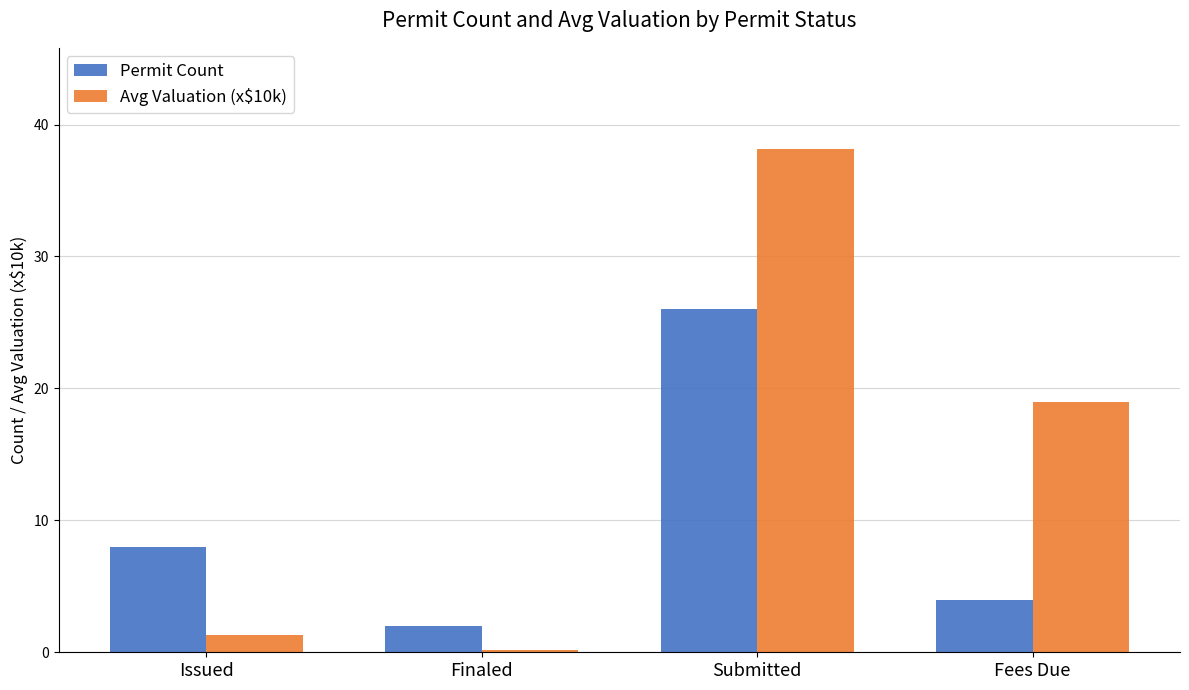

How many data points in Avg Valuation (x$10k) are less than 18?

2